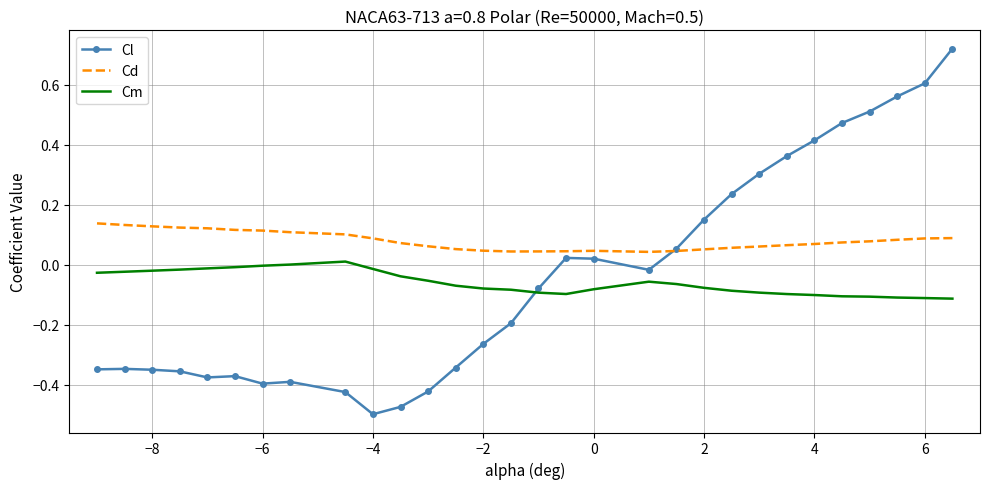

Which series has the largest total across all categories?

Cd